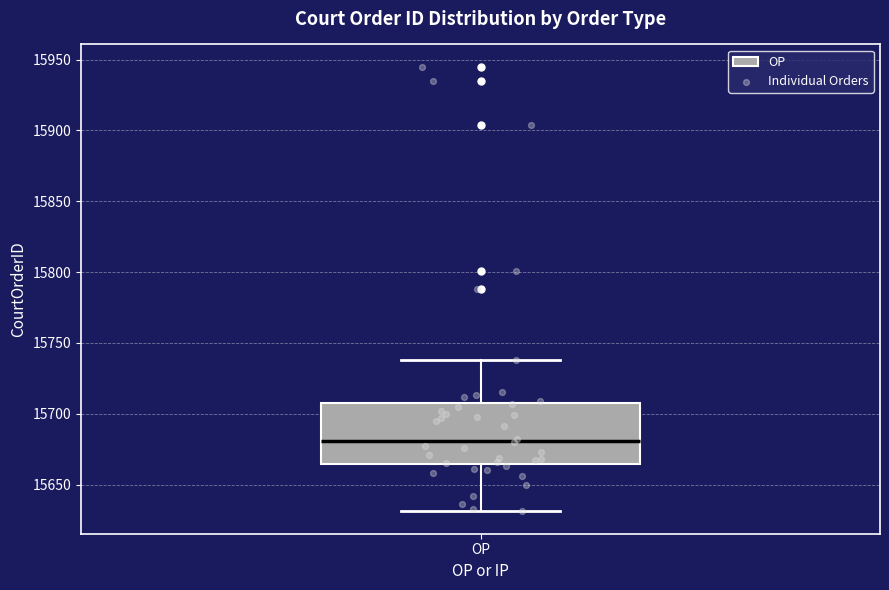

Where does the lower whisker of the box for OP end on the y-axis? The values are not printed on the chart, so give them approximately, as read against the axis.

15630